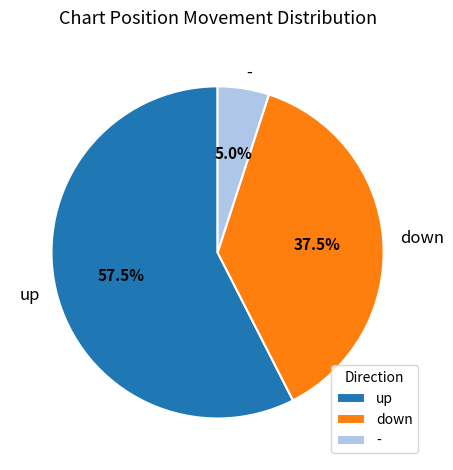

How many segments does this pie chart have?

3